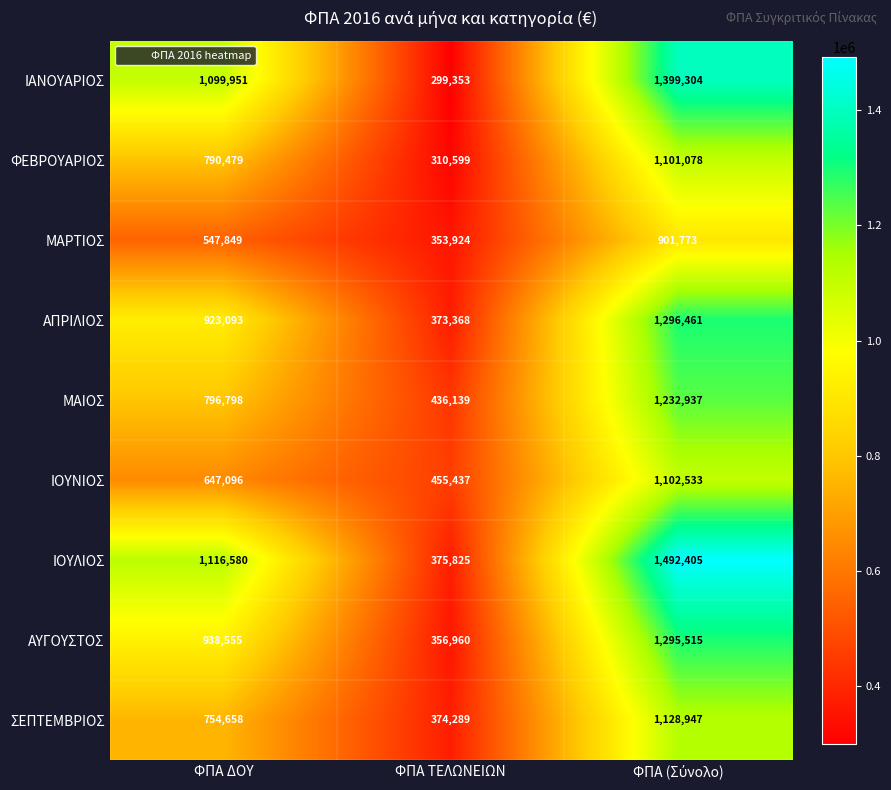

At which category does the chart reach its minimum across all series?

ΦΠΑ ΤΕΛΩΝΕΙΩΝ